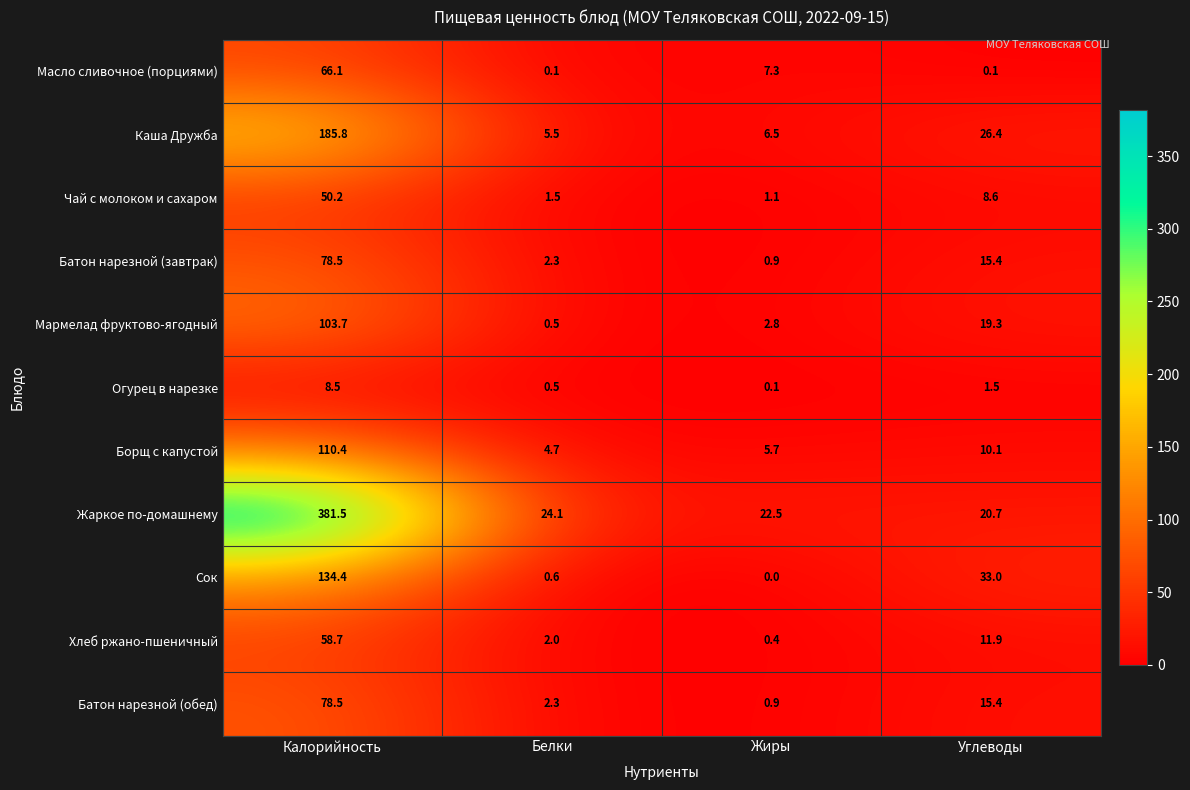

The Батон нарезной (завтрак) series shows 138.7 at Калорийность. True or false?

False